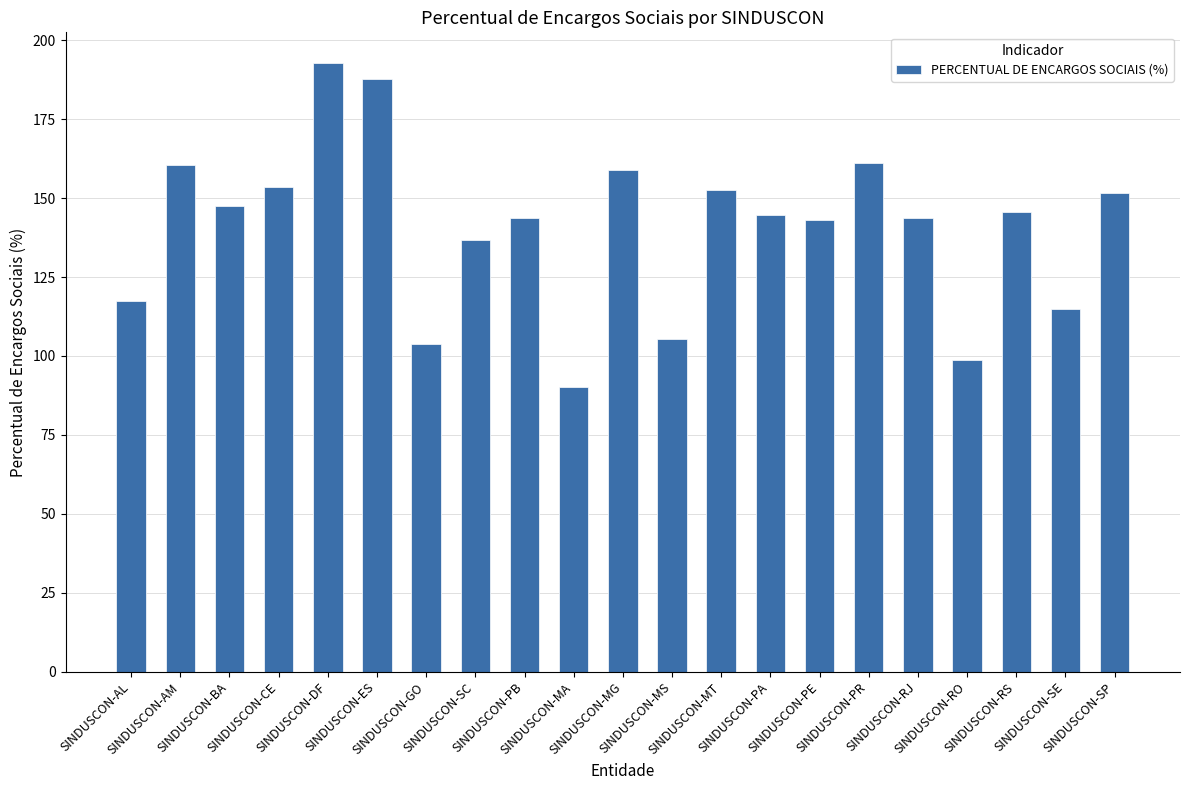

What is the value of the 10th bar from the left?

90.1